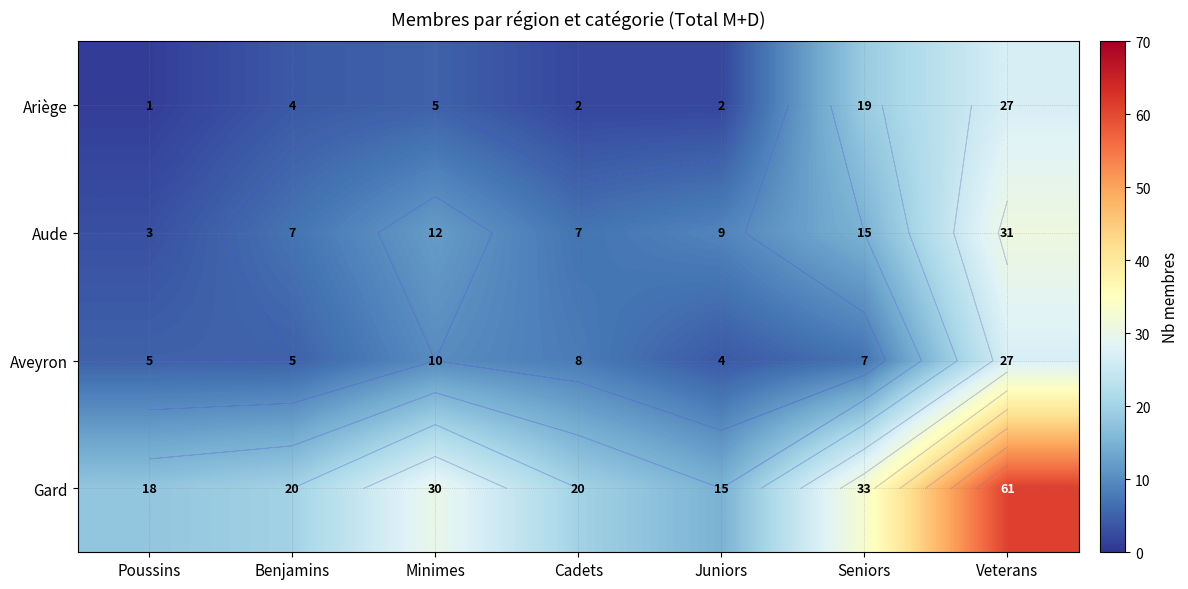

Which series has the largest total across all categories?

Gard